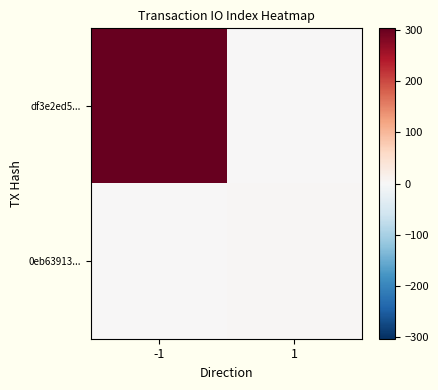

Which series has the largest range (max minus min)?

df3e2ed5...